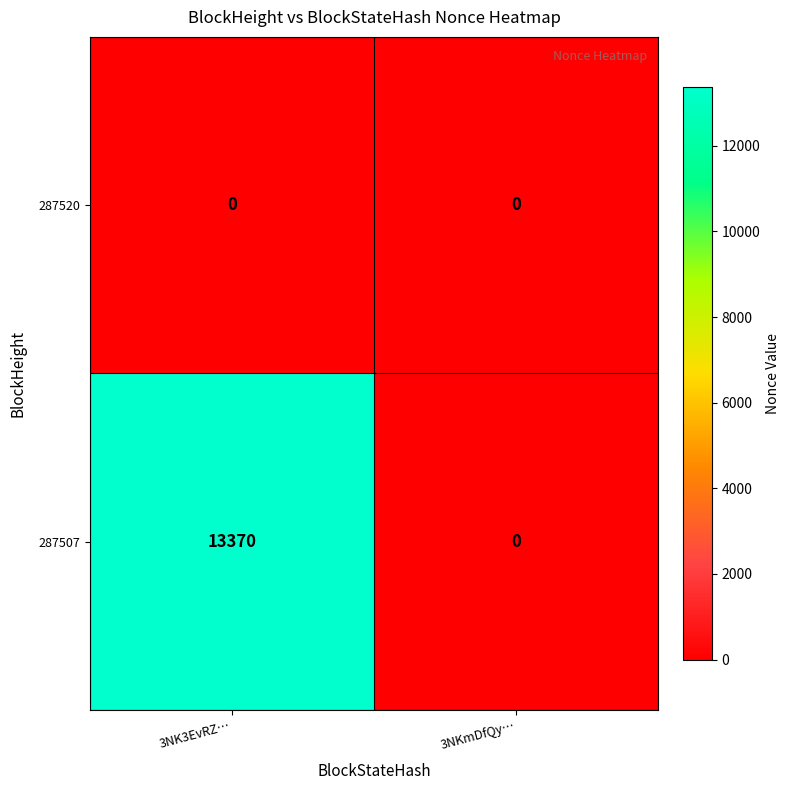

Is it true that 287507 equals 22360 at 3NK3EvRZ…?

False